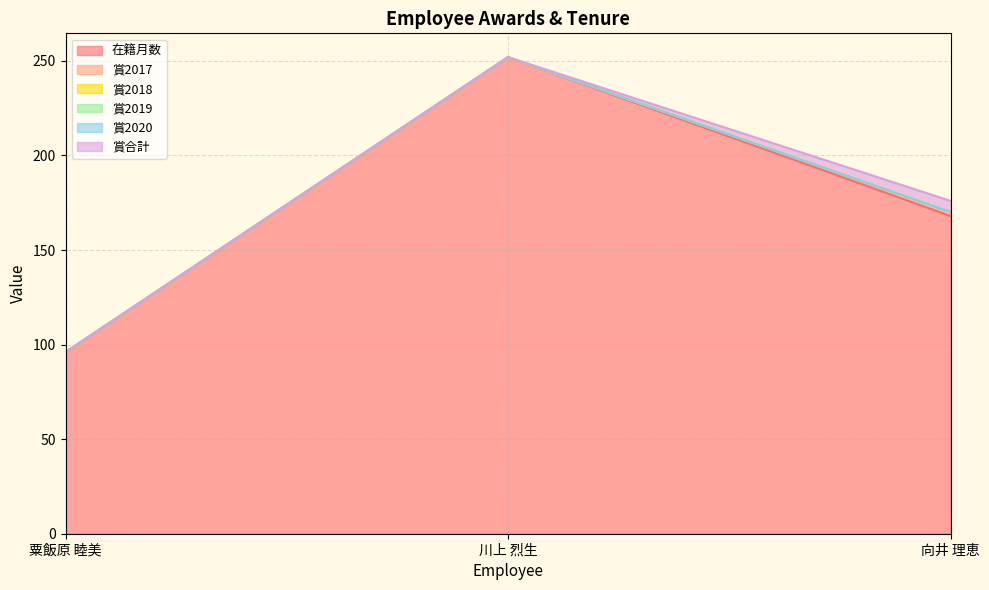

What are all the series names shown in the legend?

在籍月数, 賞2017, 賞2018, 賞2019, 賞2020, 賞合計